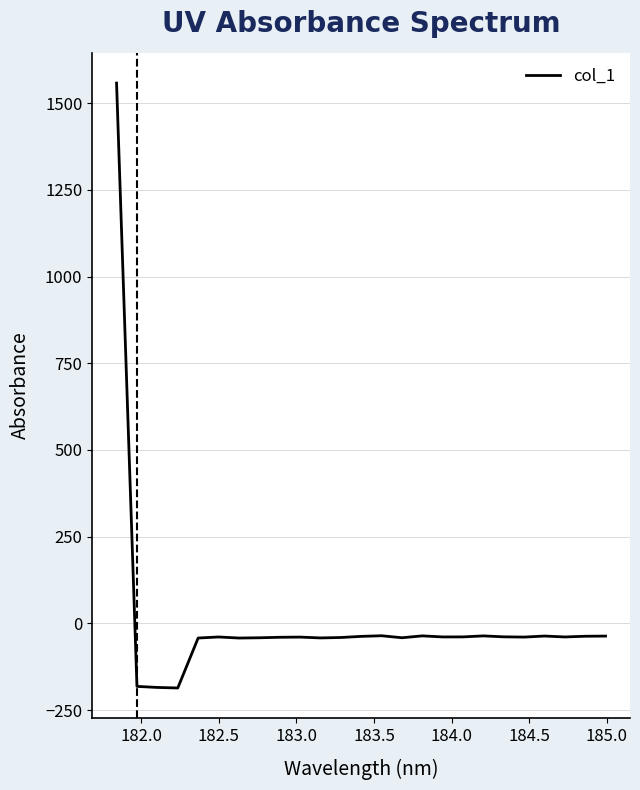

What is the greatest value displayed?

1558.3